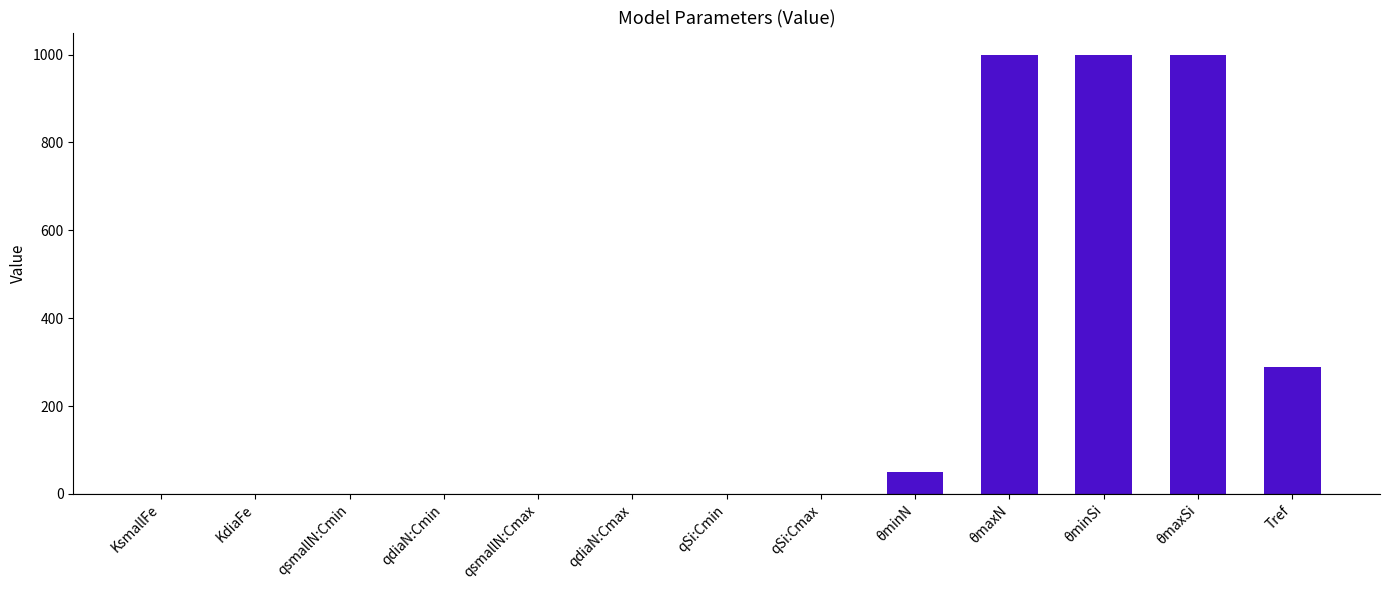

Between qdiaN:Cmax and θmaxN, which is larger?

θmaxN